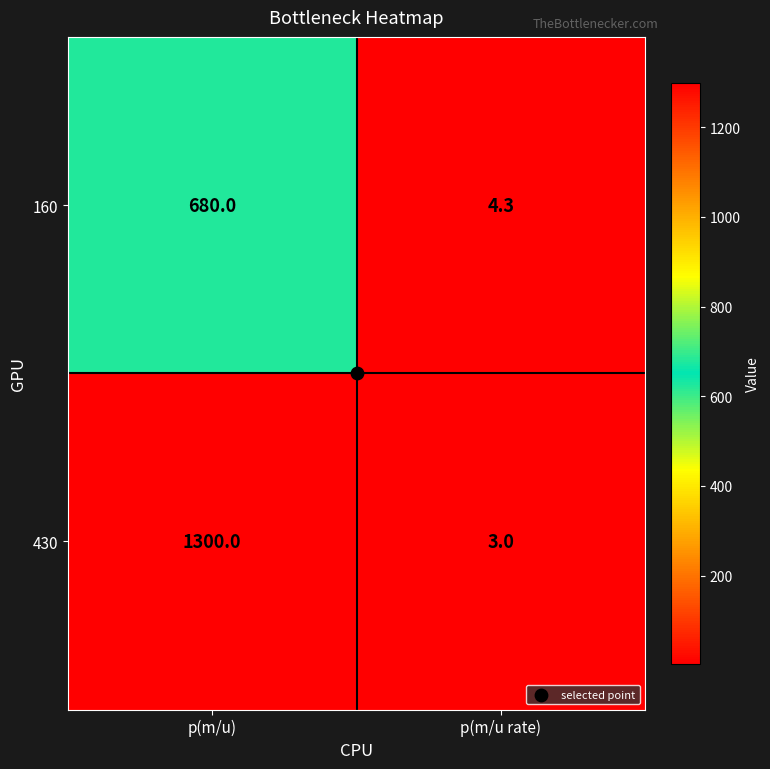

At how many categories does at least one series exceed 1129?

1